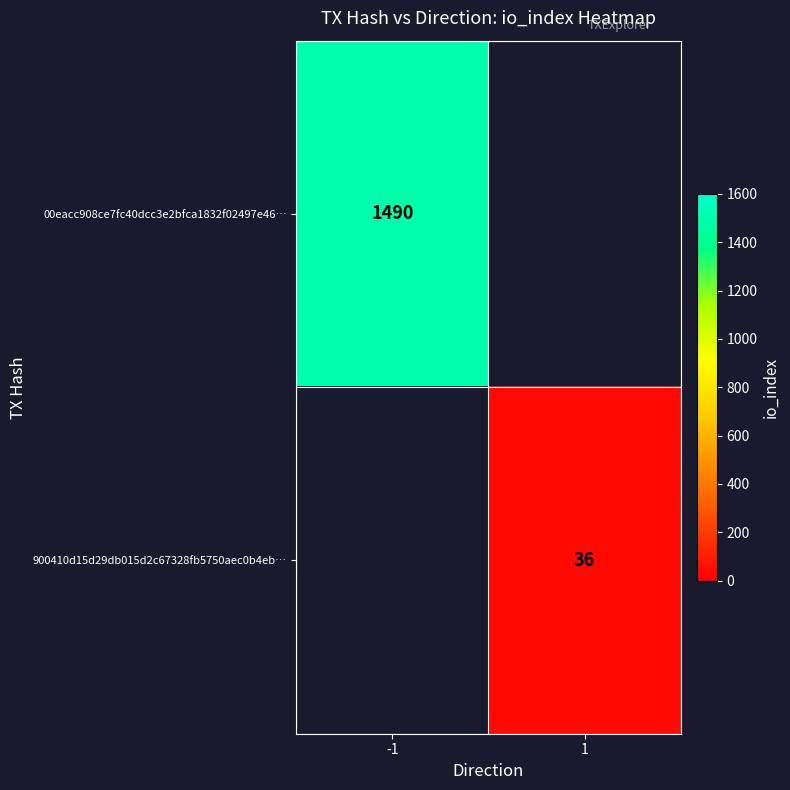

True or false: 900410d15d29db015d2c67328fb5750aec0b4eb… has a value of 50 at 1.

False